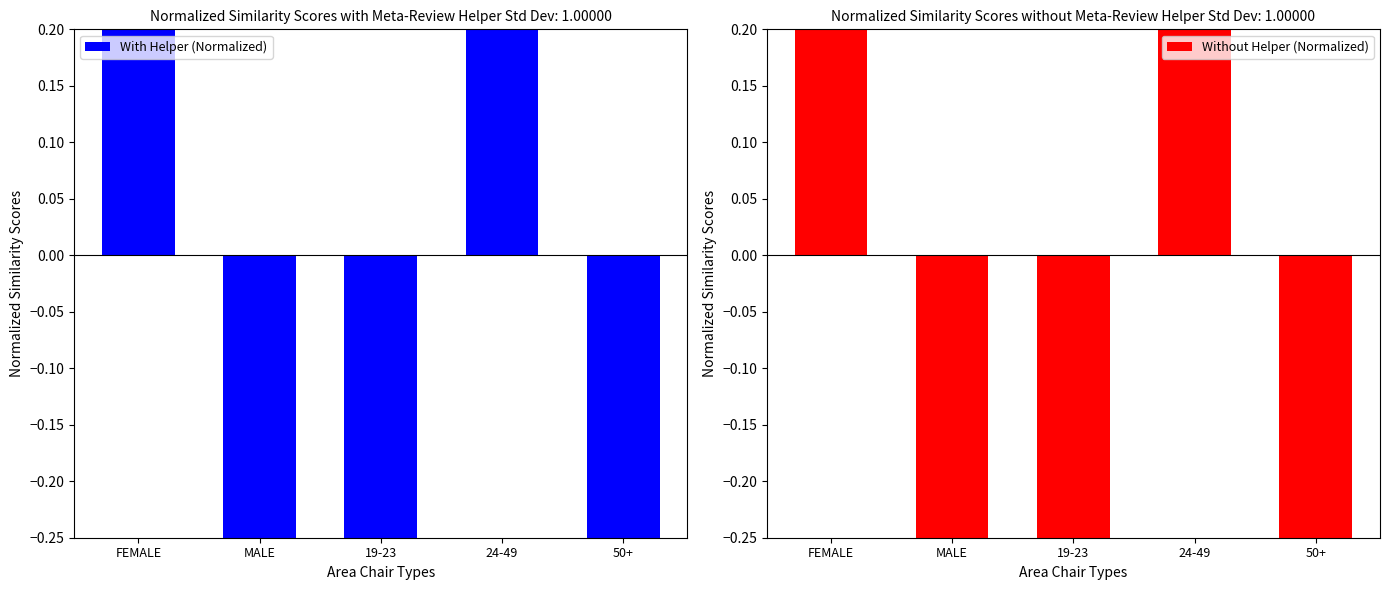

How many positive values does the With Helper (Normalized) series have?

2